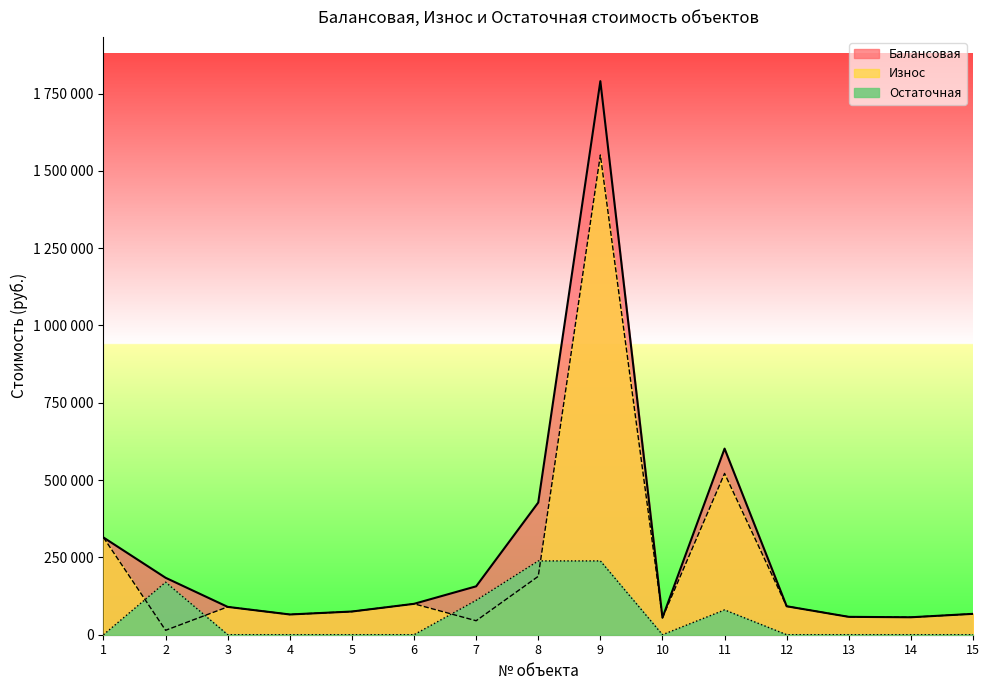

How many lines are shown in the chart?

3